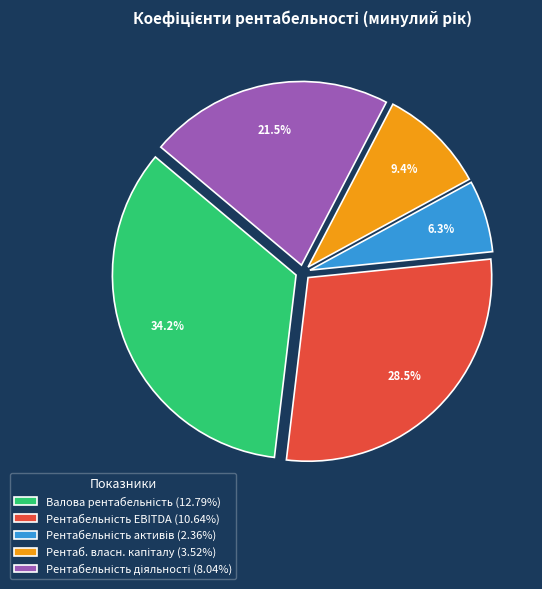

Does any single category account for the majority?

No